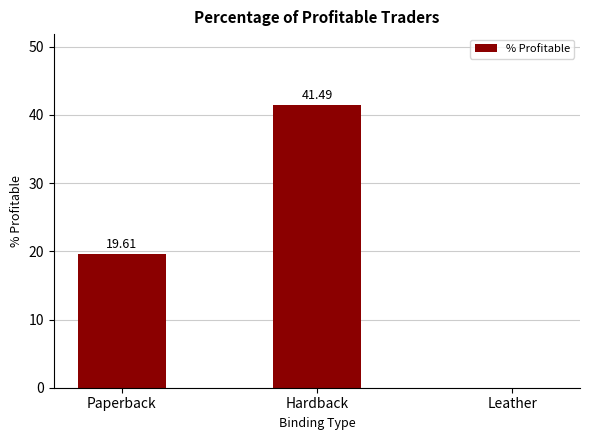

Is it true that the value at Hardback is 54.8?

False